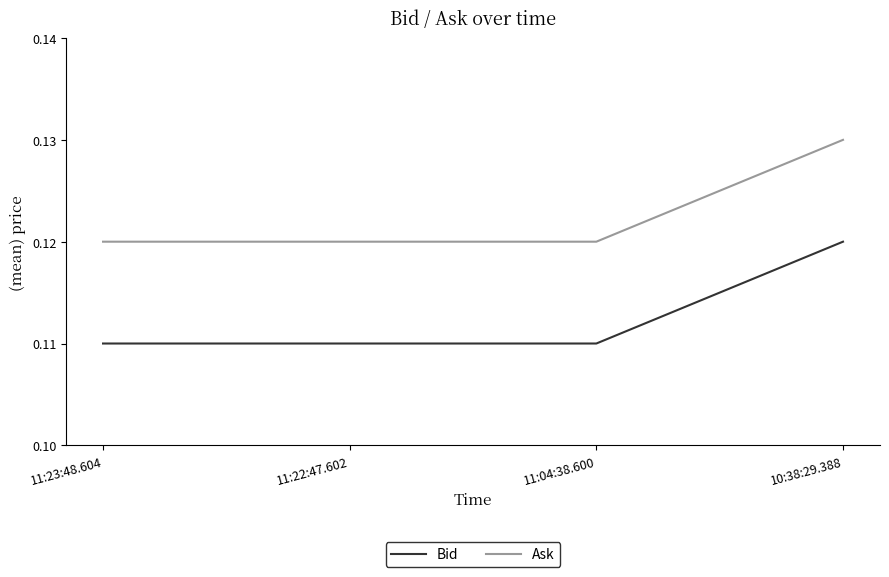

The value of Ask at 11:22:47.602 is 0.2. True or false?

False